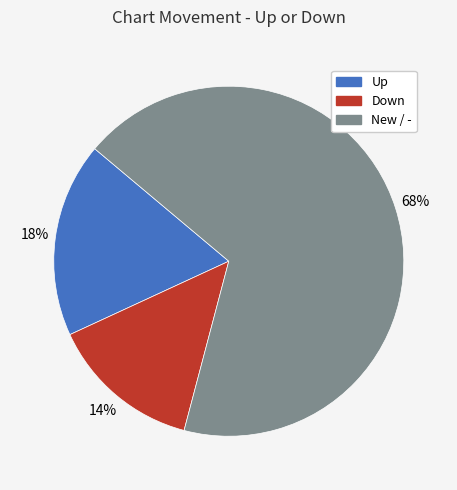

Is there any slice that represents more than half of the pie?

Yes